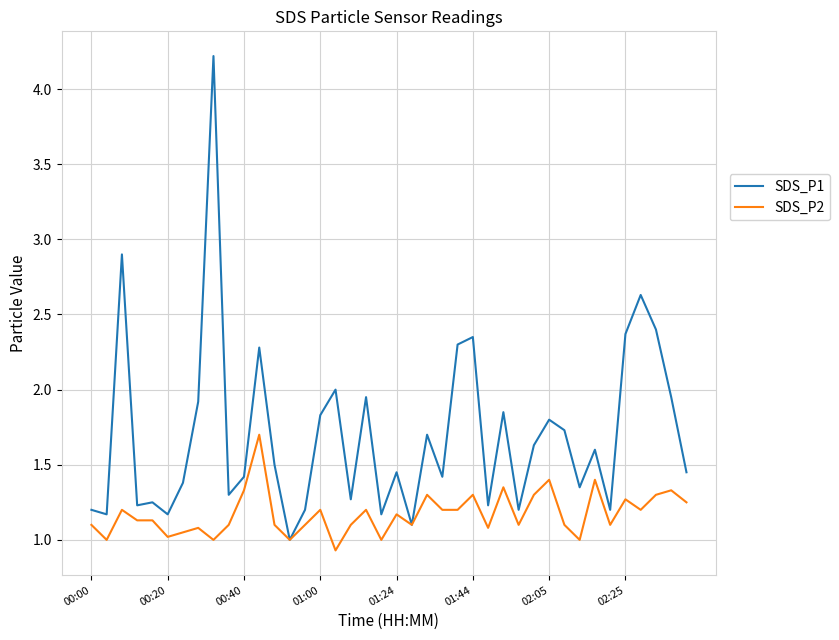

Which series has the largest range (max minus min)?

SDS_P1